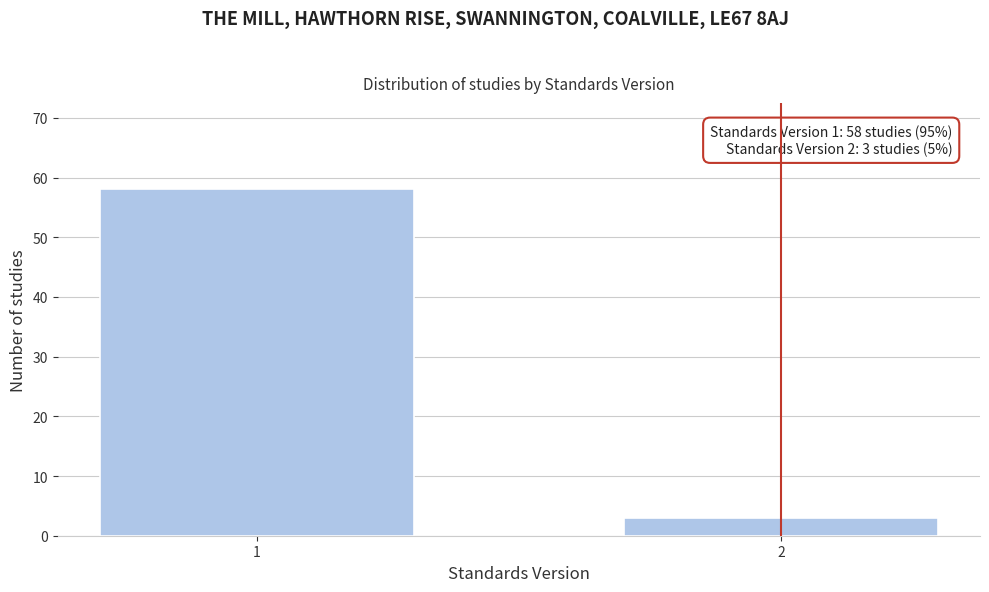

Reading left to right, what are all the values shown in this chart?

1=58	2=3